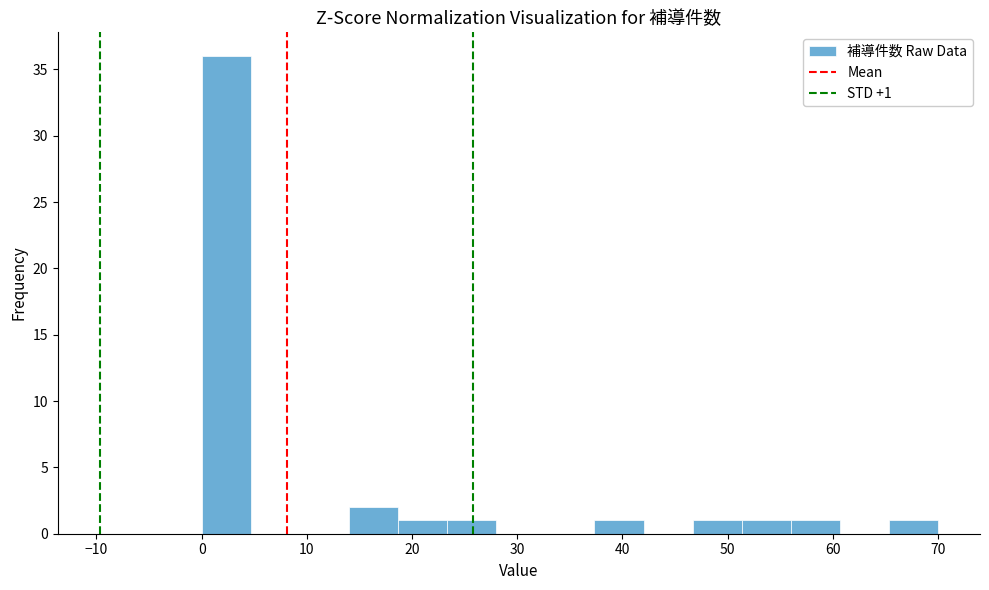

Over which range of the x-axis is the bar tallest?

0 to 5